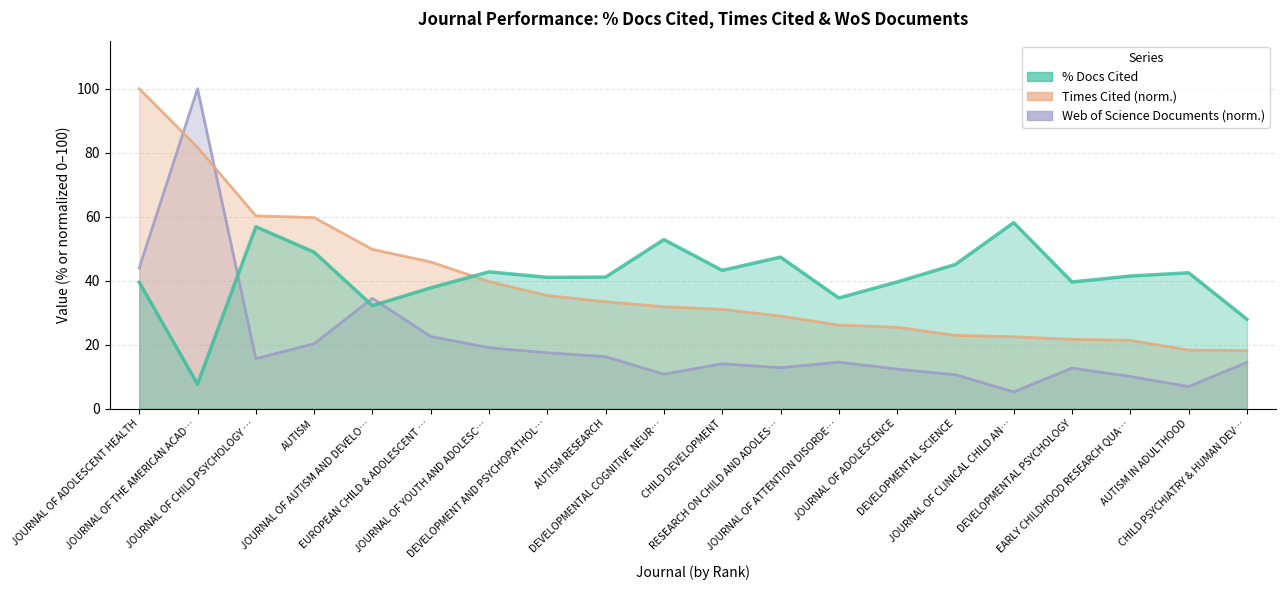

What is the greatest value displayed?

100.0